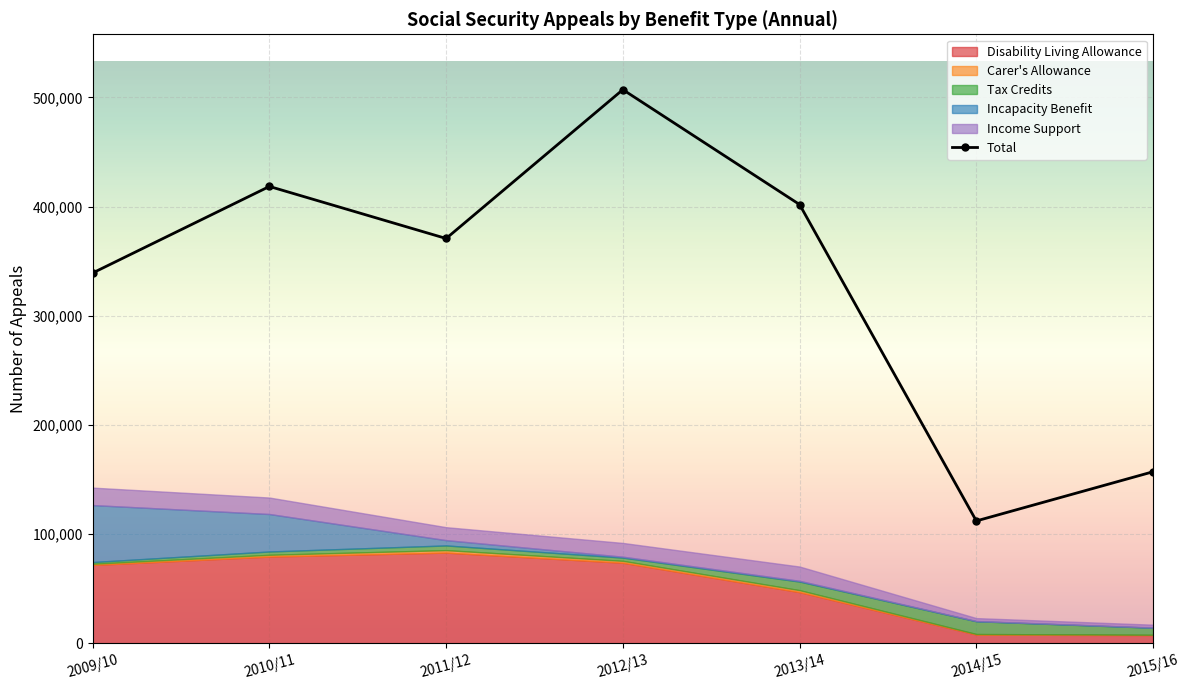

How many values are below 370797?

3